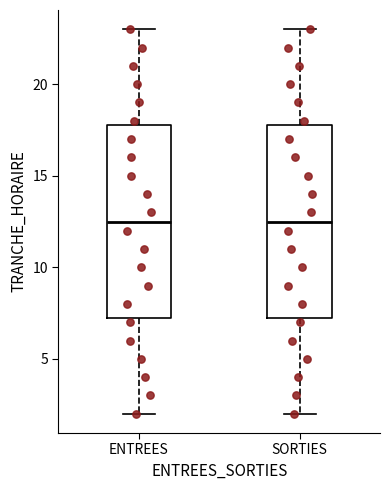

Reading left to right, read every box against the y-axis: the position of its median line, the range the box covers, and the ends of its whiskers. The values are not printed on the chart, so give them approximately, as read against the axis.

ENTREES: median 12.5, box 7.5 to 18.0, whiskers 2.0 to 23.0
SORTIES: median 12.5, box 7.5 to 18.0, whiskers 2.0 to 23.0